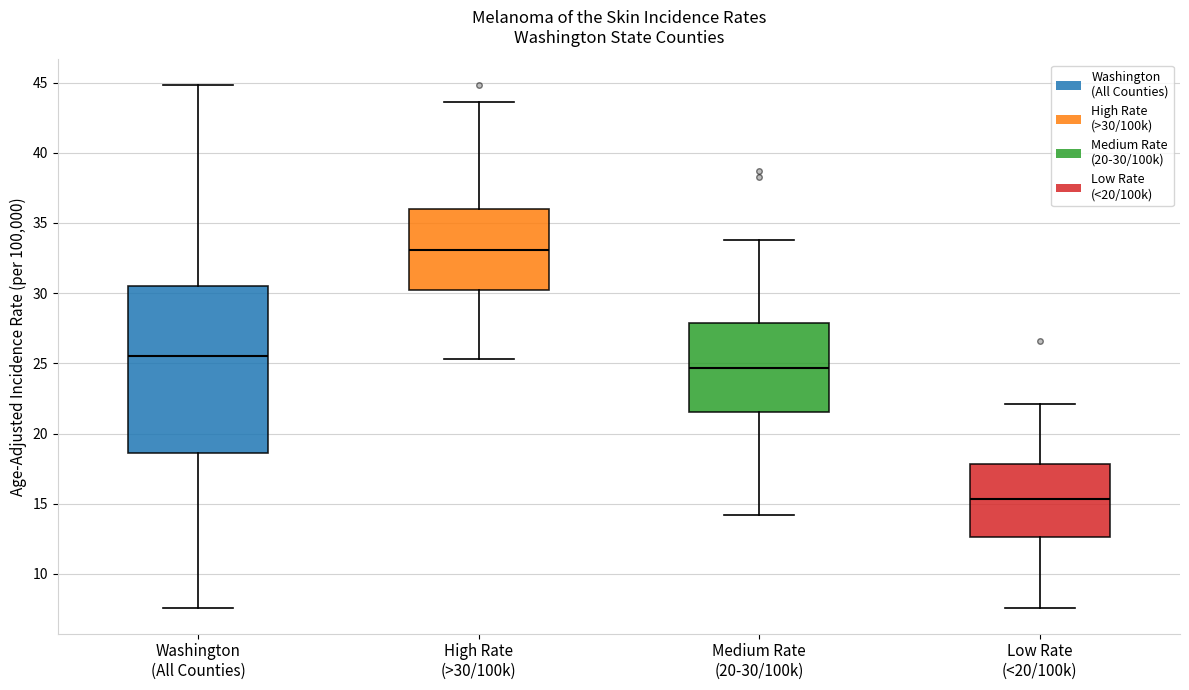

Reading left to right, read every box against the y-axis: the position of its median line, the range the box covers, and the ends of its whiskers. The values are not printed on the chart, so give them approximately, as read against the axis.

Washington (All Counties): median 25.5, box 18.5 to 30.5, whiskers 7.5 to 45.0
High Rate (>30/100k): median 33.0, box 30.0 to 36.0, whiskers 25.5 to 43.5
Medium Rate (20-30/100k): median 24.5, box 21.5 to 28.0, whiskers 14.0 to 34.0
Low Rate (<20/100k): median 15.5, box 12.5 to 18.0, whiskers 7.5 to 22.0